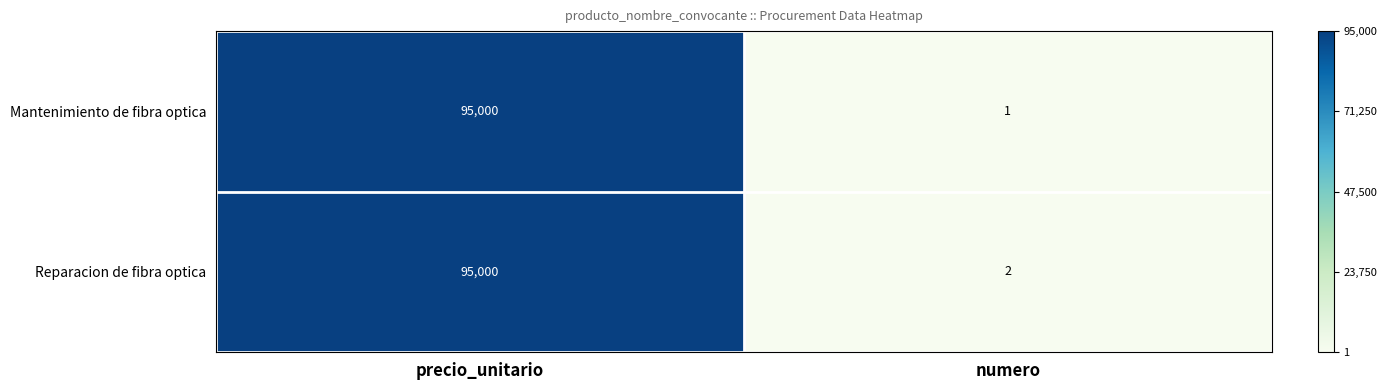

What is the greatest value displayed?

95000